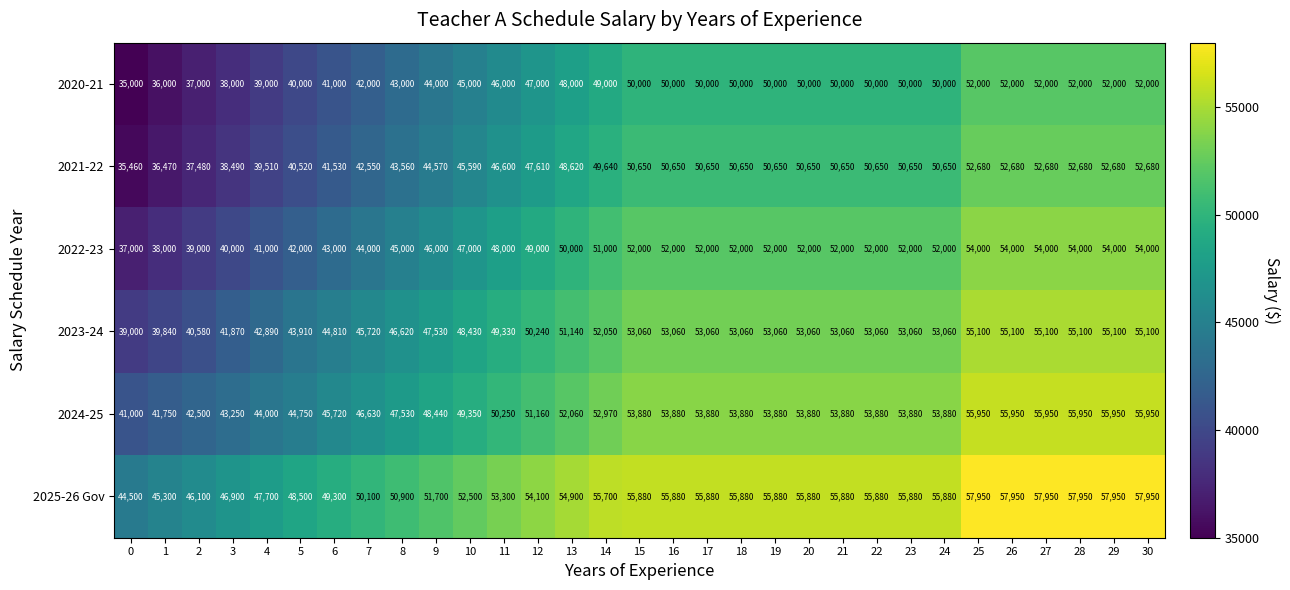

What is the difference between the 2025-26 Gov values at 1 and 11?

8000